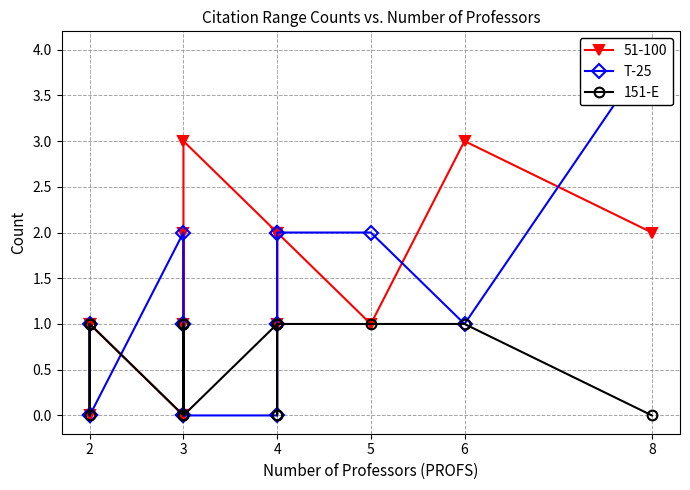

Does the chart have visible grid lines?

Yes